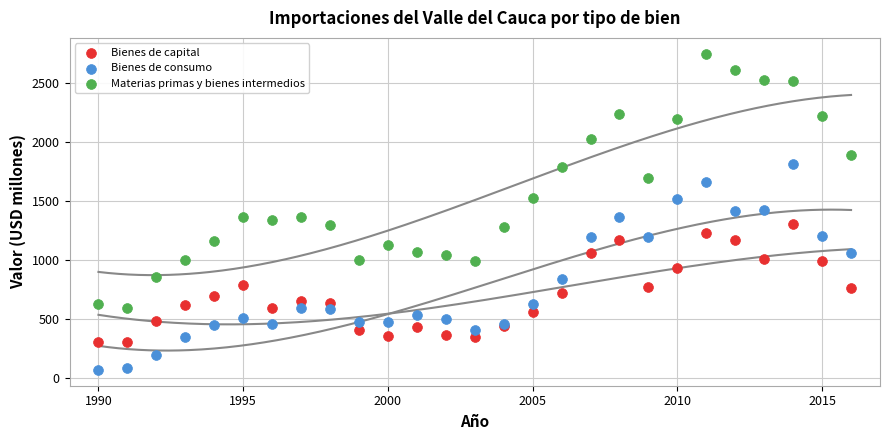

Which series reaches the maximum Y coordinate?

Materias primas y bienes intermedios